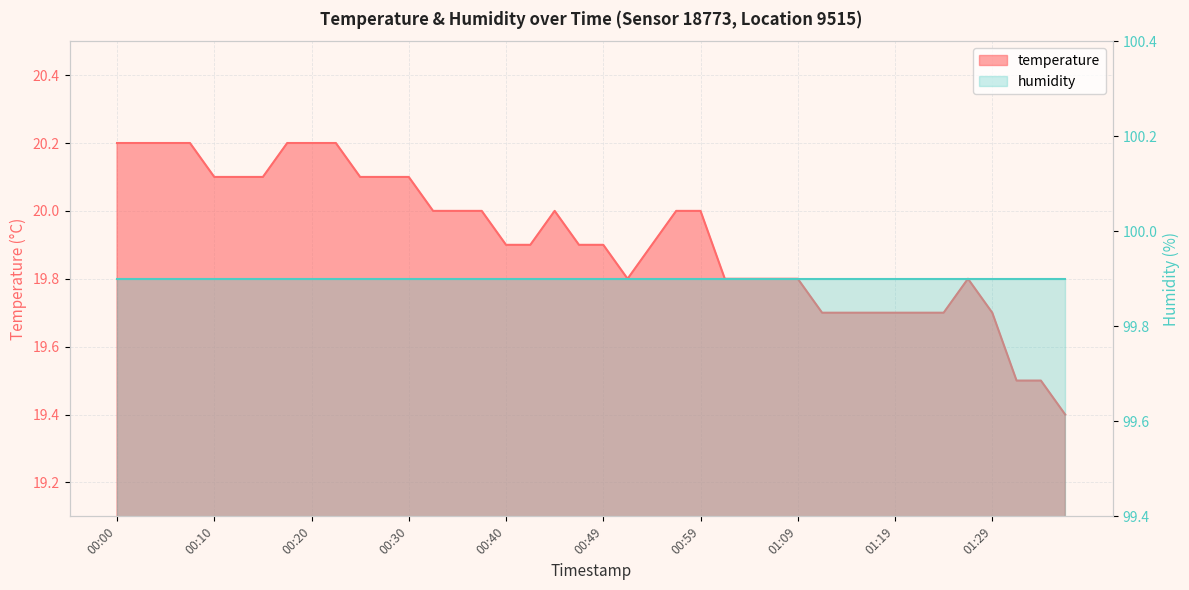

What is the difference between the values at 00:42 and 00:27?

0.2